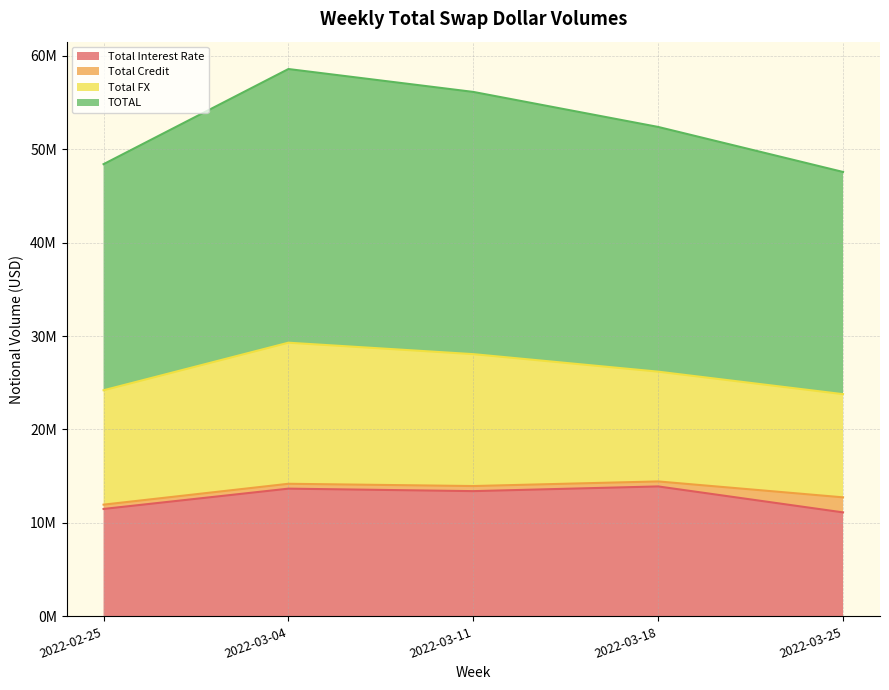

What are all the series names shown in the legend?

Total Interest Rate, Total Credit, Total FX, TOTAL